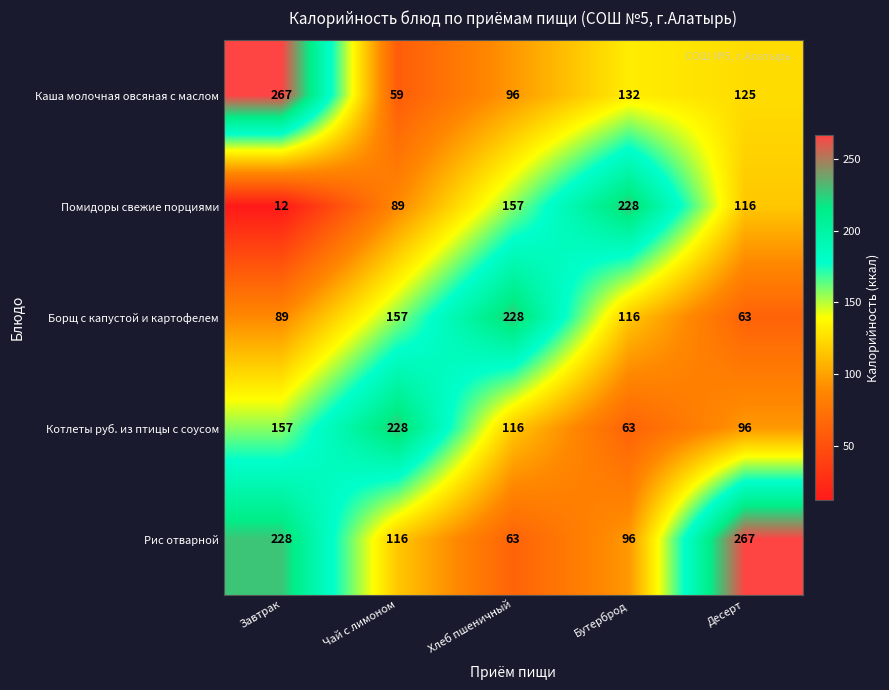

Reading right to left, extract all data points from this chart.

Каша молочная овсяная с маслом: 125	132	96	59	267
Помидоры свежие порциями: 116	228	157	89	12
Борщ с капустой и картофелем: 63	116	228	157	89
Котлеты руб. из птицы с соусом: 96	63	116	228	157
Рис отварной: 267	96	63	116	228